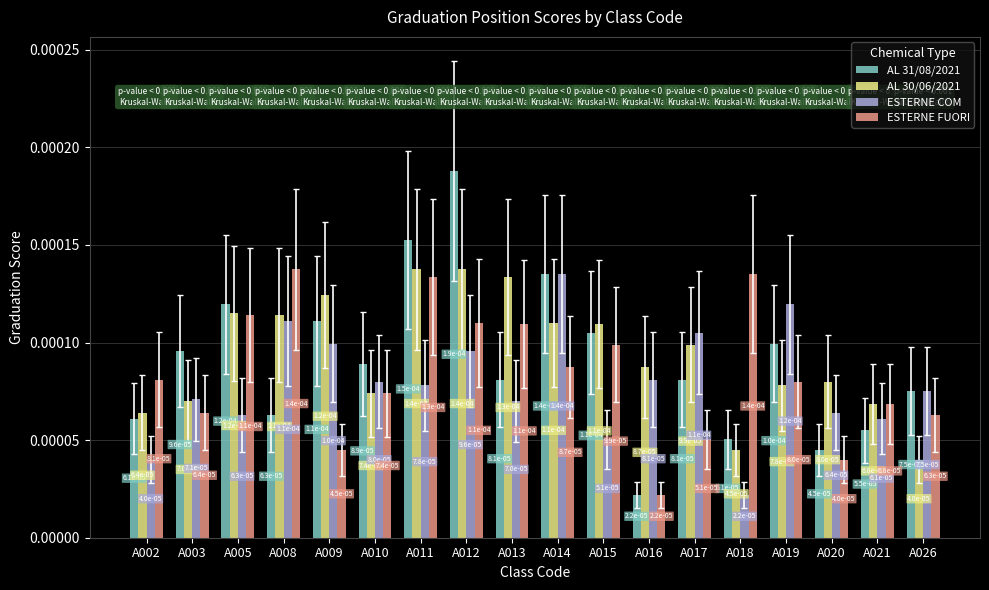

At how many categories does at least one series exceed 0?

18